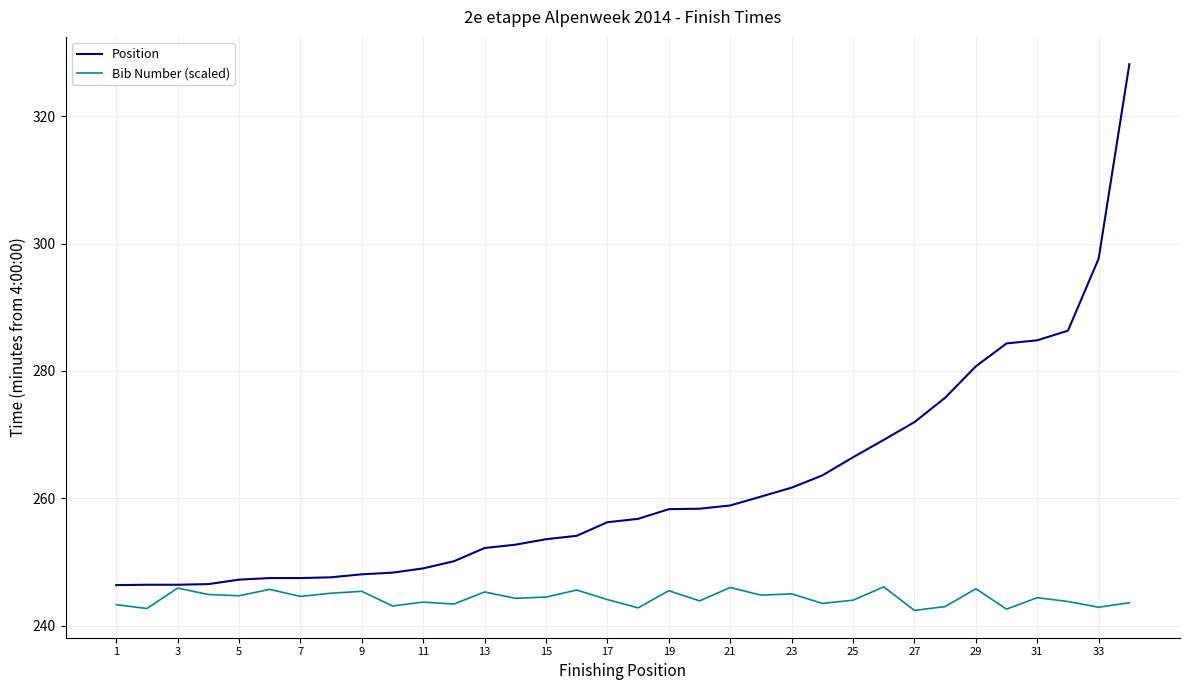

Which series has the largest range (max minus min)?

Position